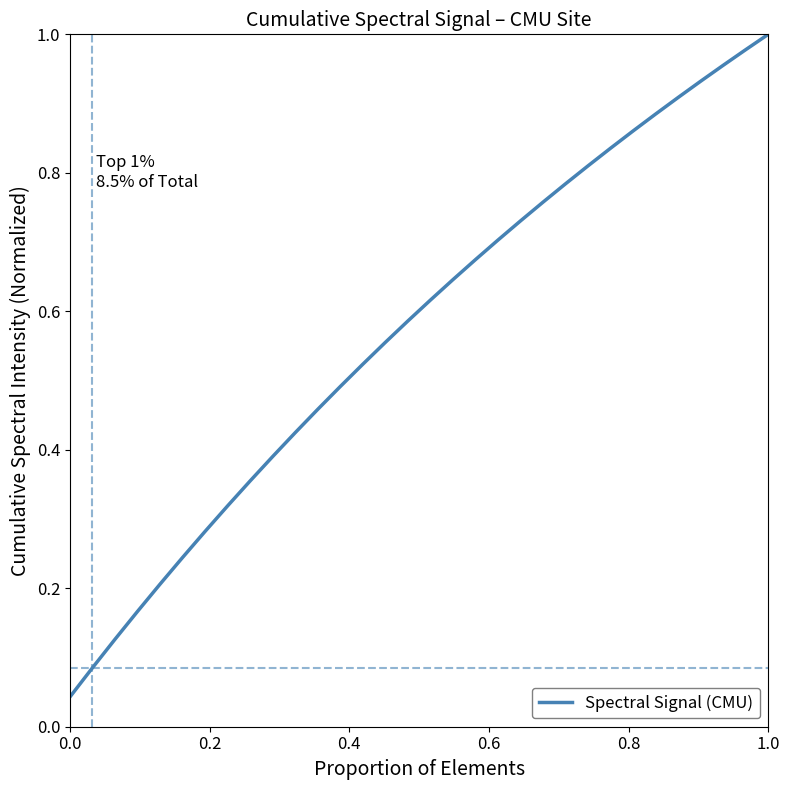

True or false: the data has more than 1 interior local peaks.

False